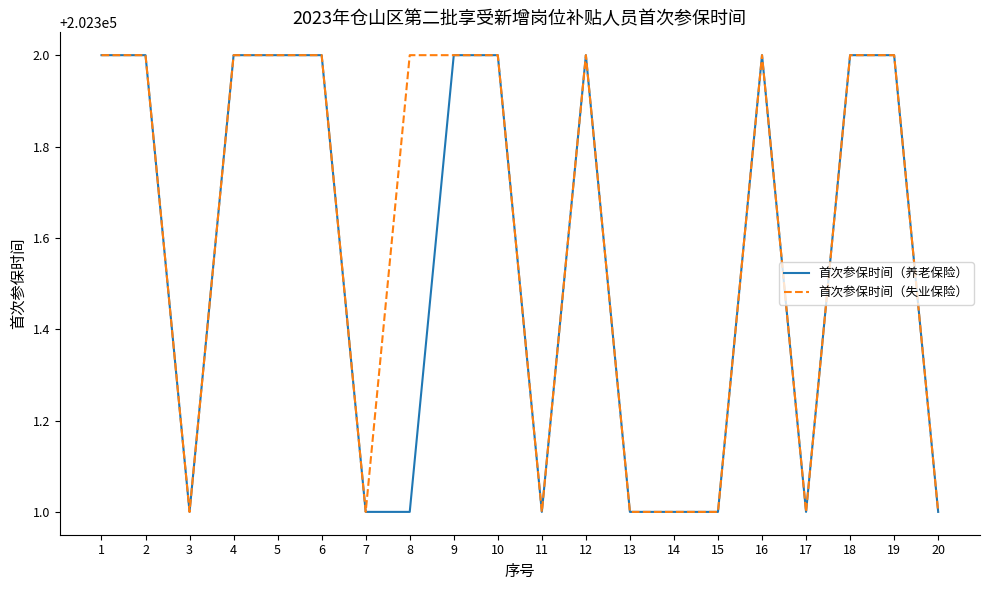

The 首次参保时间（养老保险） series shows 202302 at 9. True or false?

True